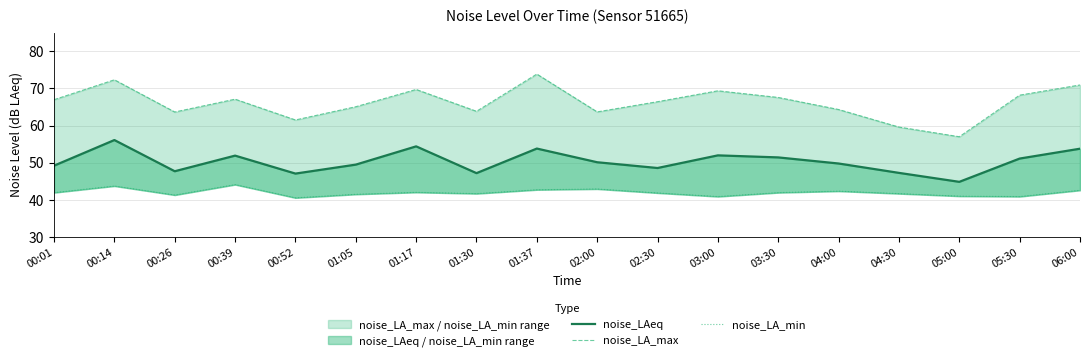

Where is the first local maximum for noise_LAeq?

00:14